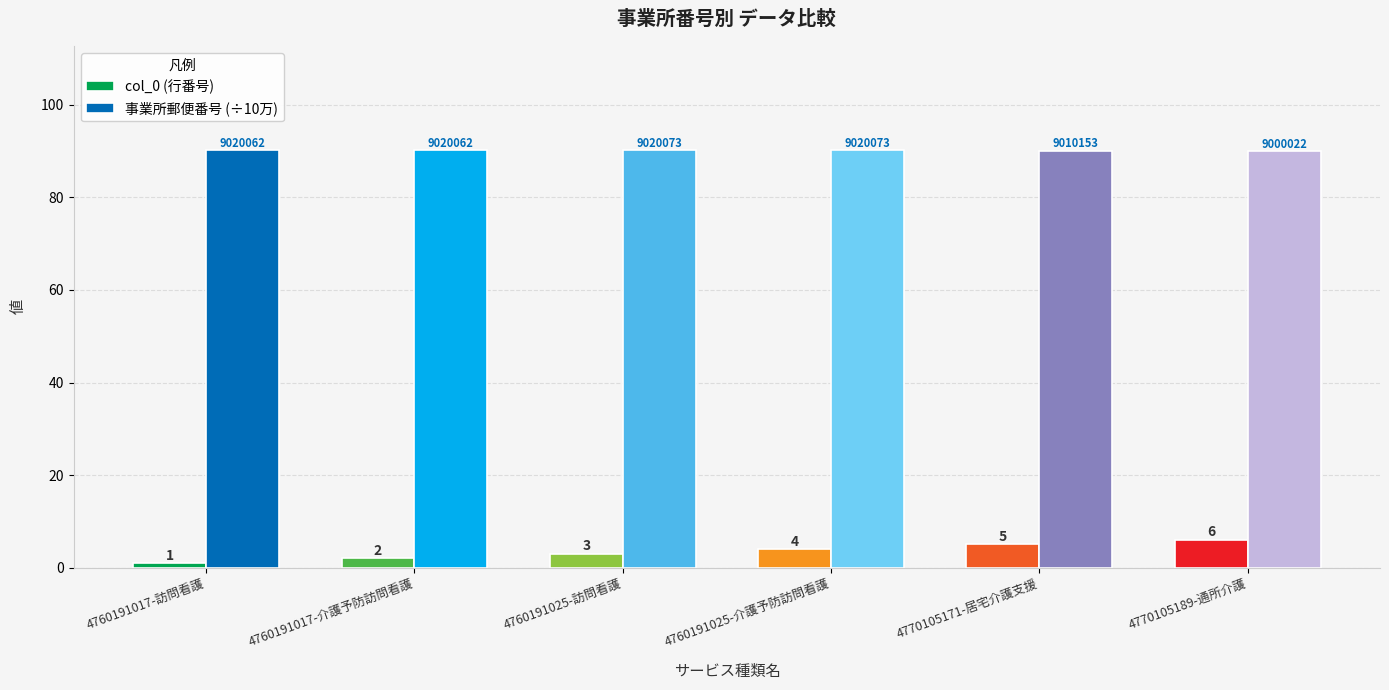

What is the maximum value for 事業所郵便番号 (÷10万)?

90.2